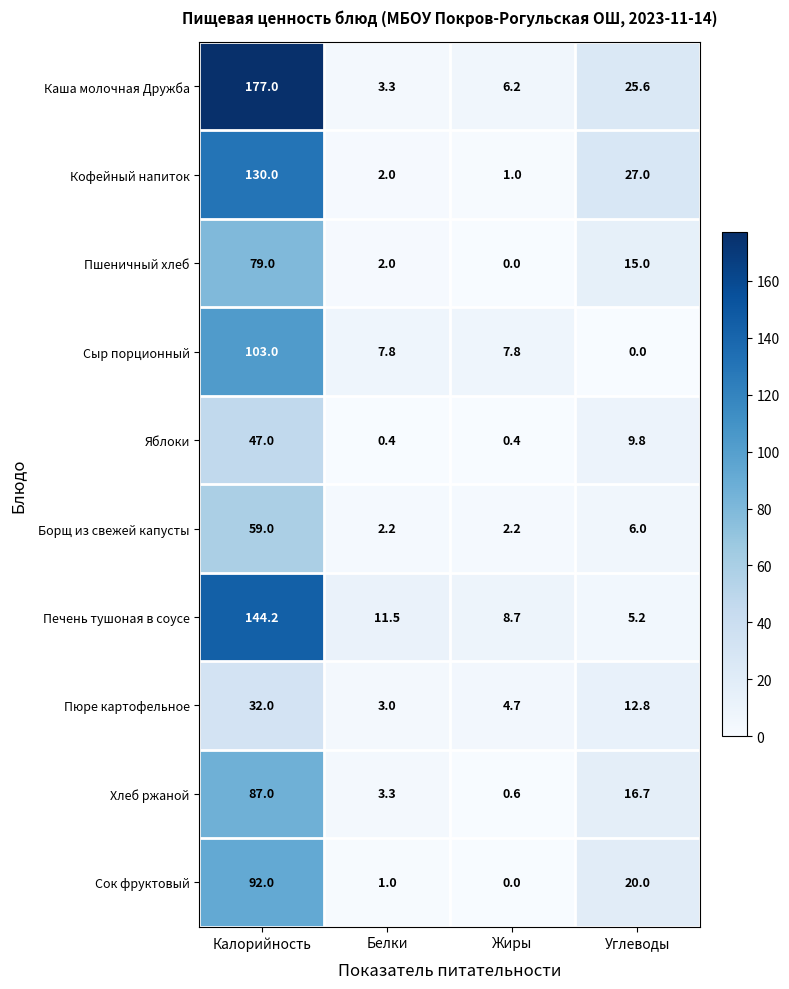

At which category is the sum across all series the highest?

Калорийность